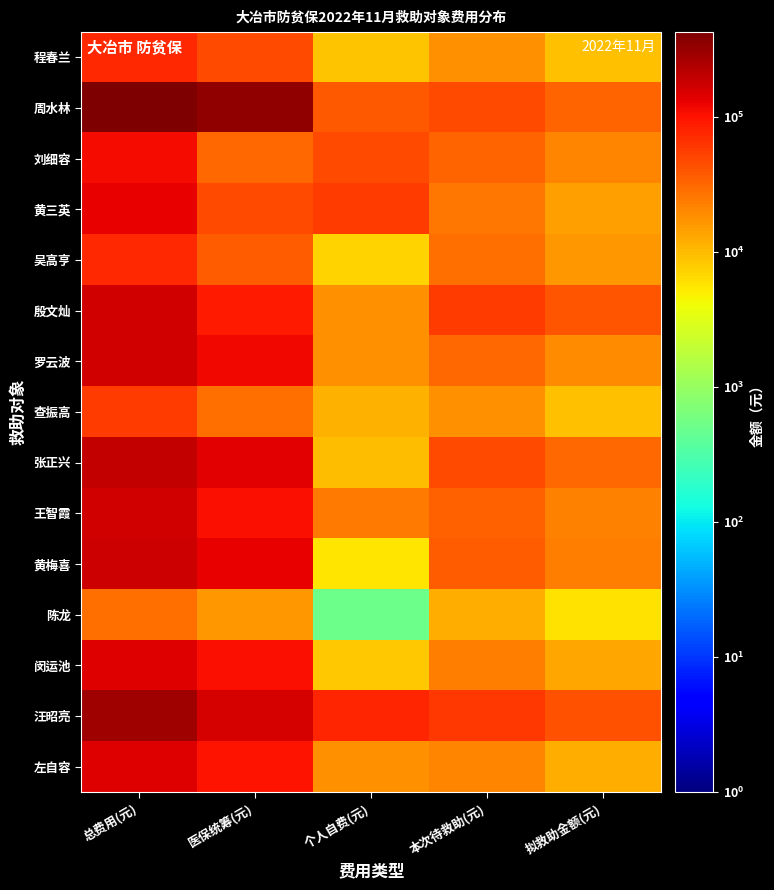

Rank the series at 拟救助金额(元) from lowest to highest value.

陈龙, 程春兰, 查振高, 左自容, 闵运池, 黄三英, 吴高亨, 罗云波, 刘细容, 王智霞, 黄梅喜, 张正兴, 周水林, 殷文灿, 汪昭亮